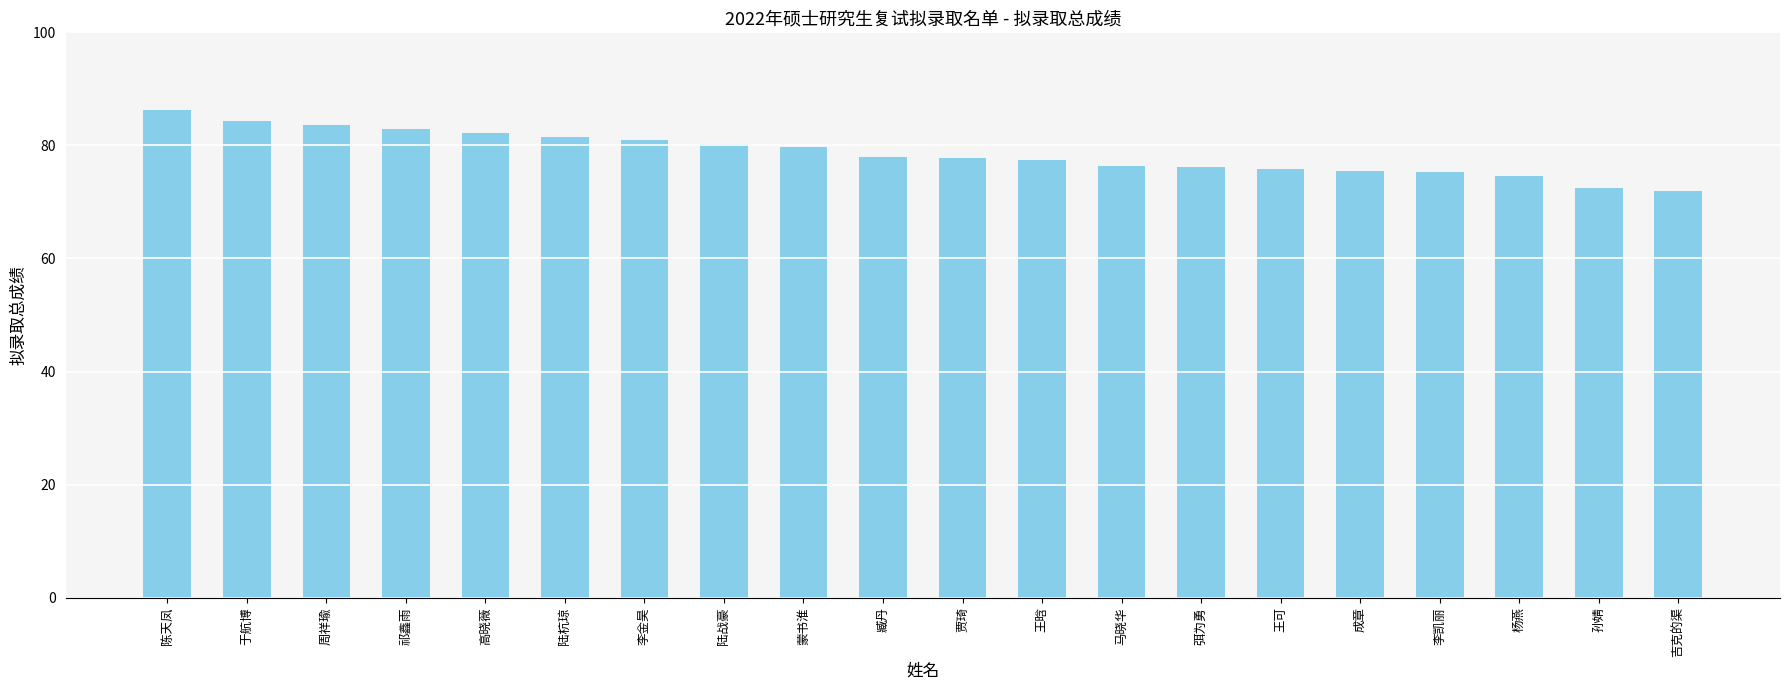

What is the average value?

78.6